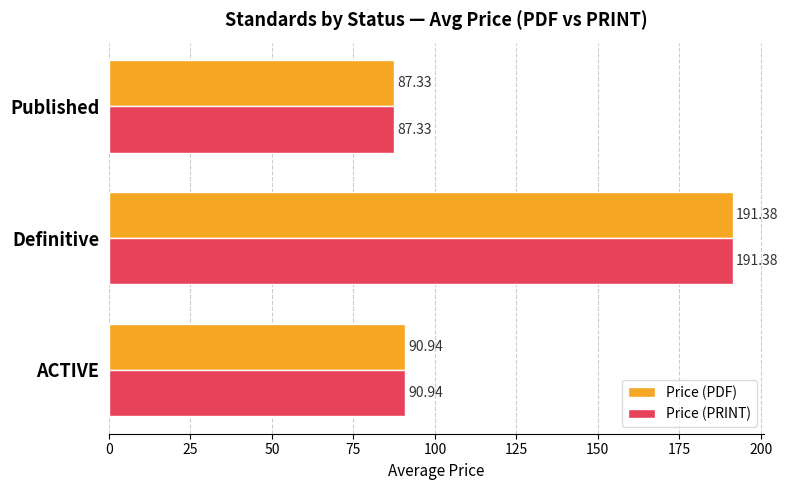

What is the total value across all series at Published?

174.7